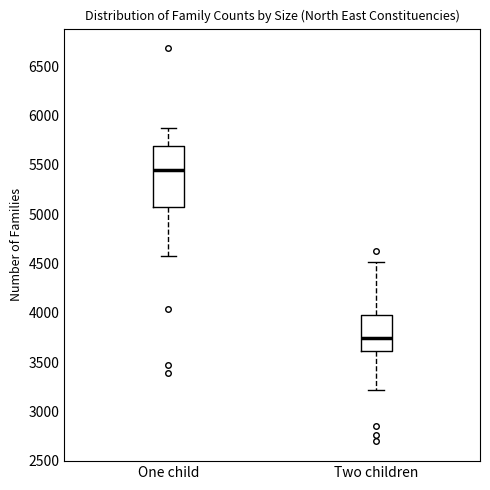

Reading left to right, transcribe this box plot: for each box, give where its median line is, the range the box spans, and where its two whiskers end, as read against the y-axis. The values are not printed on the chart, so give them approximately, as read against the axis.

One child: median 5450, box 5050 to 5700, whiskers 4600 to 5900
Two children: median 3750, box 3600 to 4000, whiskers 3200 to 4500